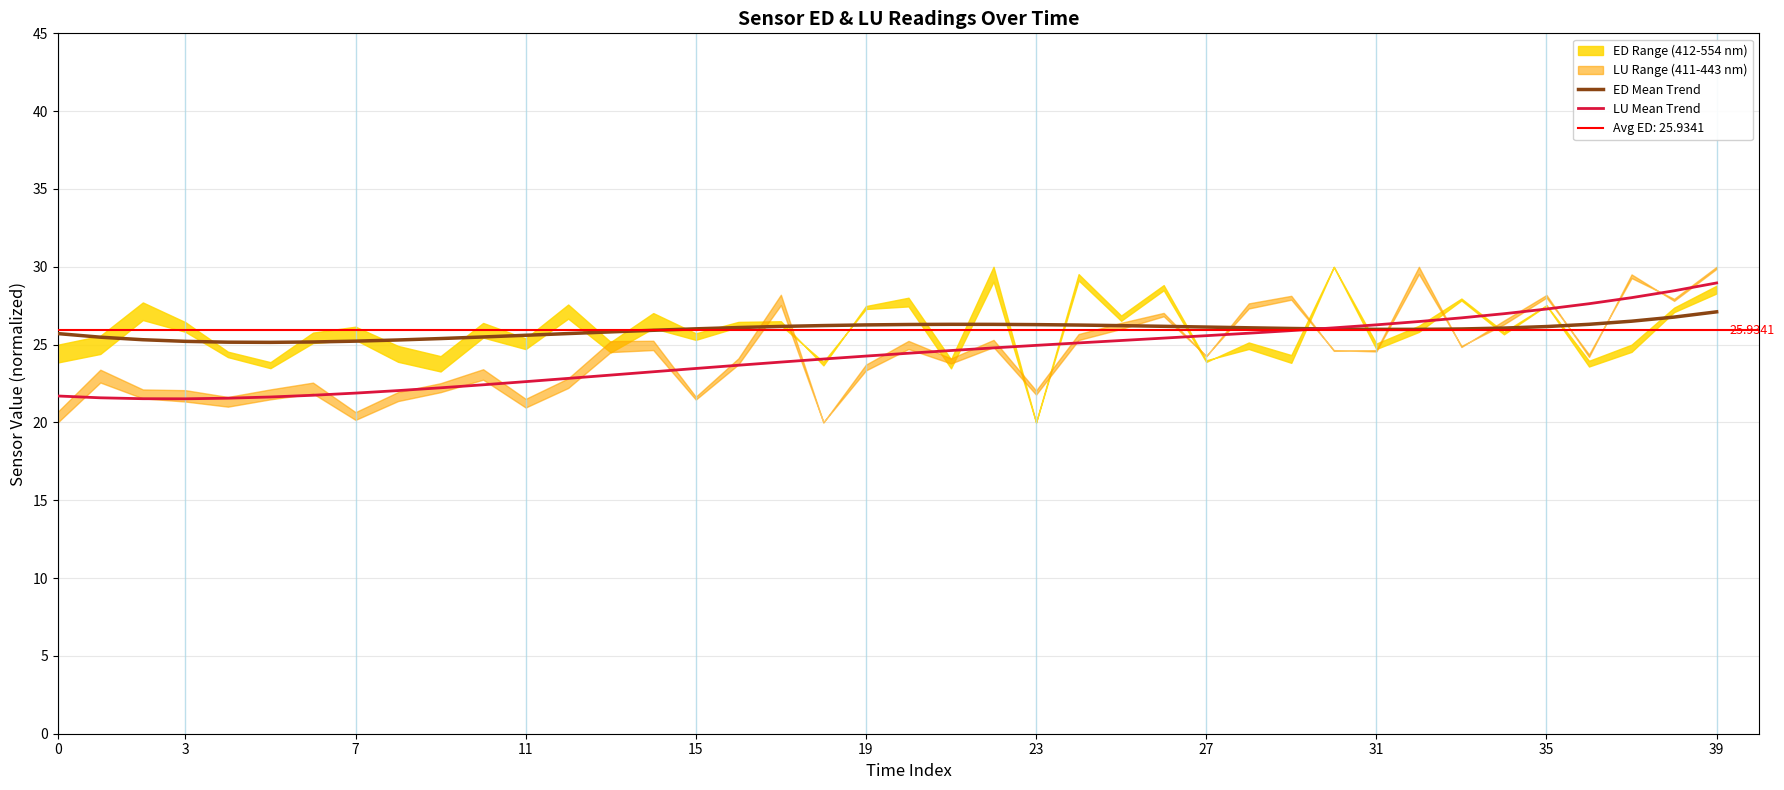

Which series has the largest total across all categories?

ED Mean Trend